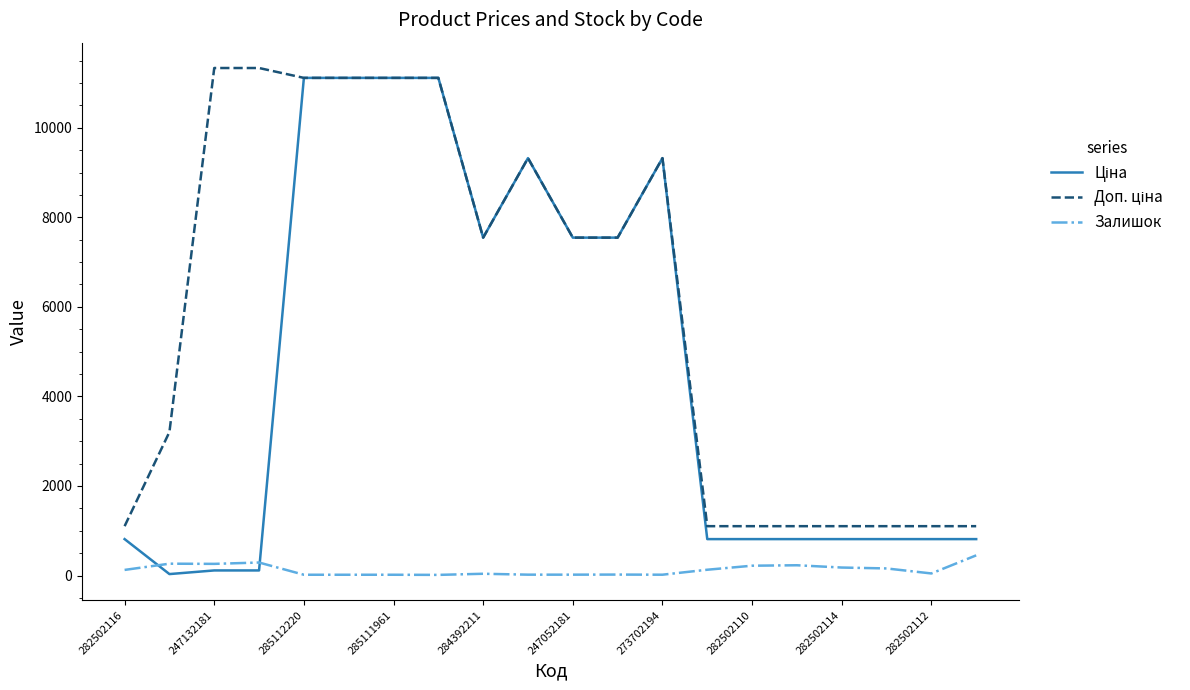

What is the greatest value displayed?

11334.0